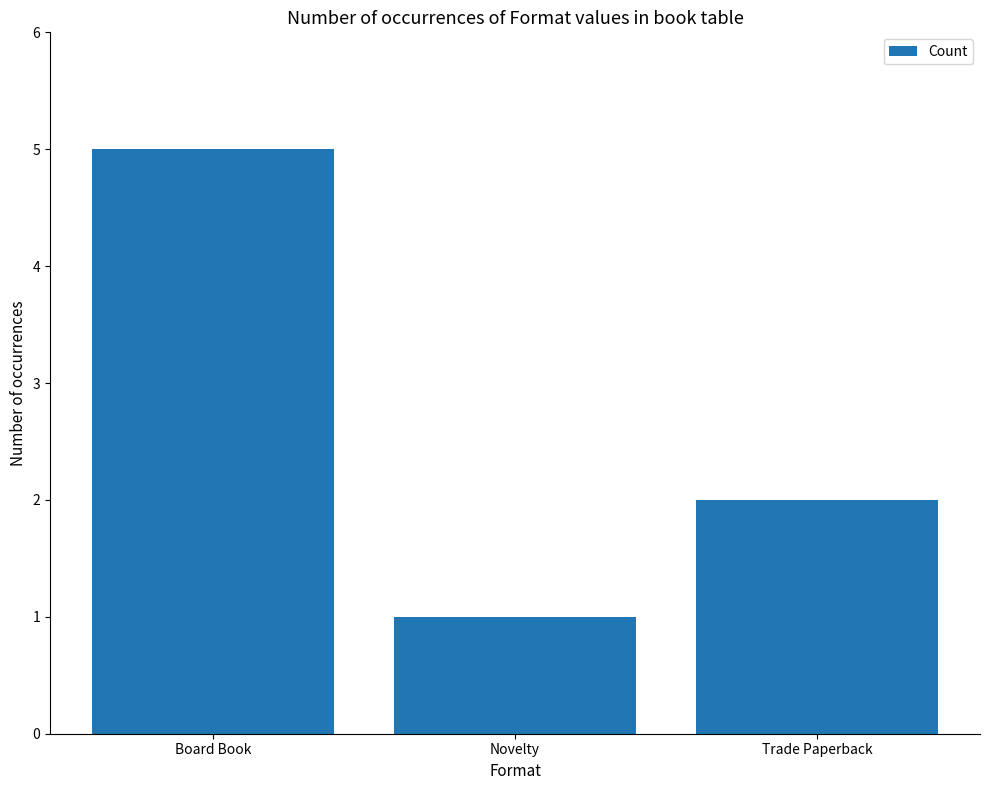

Which label corresponds to the largest value in the chart?

Board Book